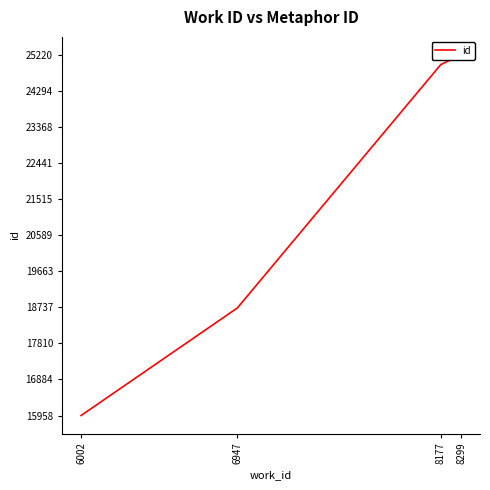

The value at 8299 is 25220. True or false?

True